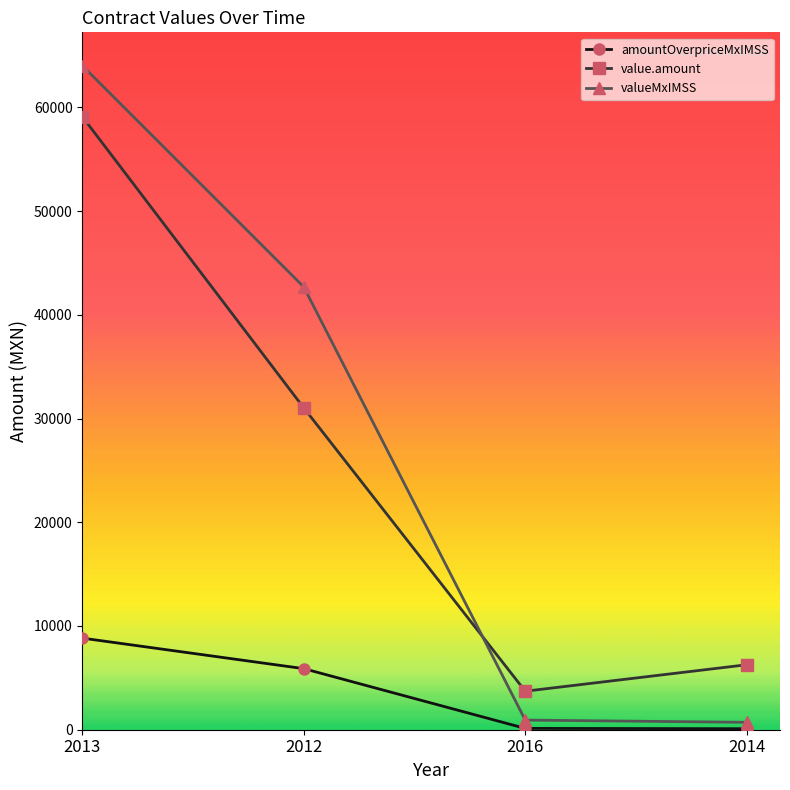

True or false: valueMxIMSS has more than 2 interior local peaks.

False